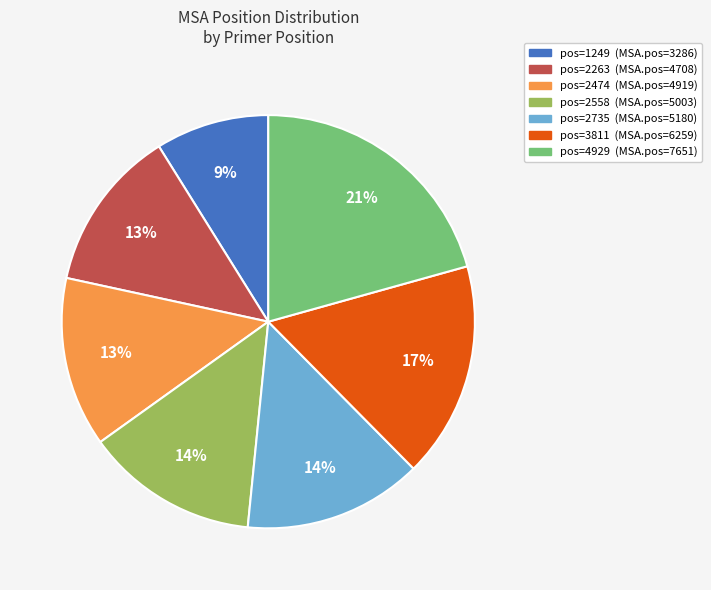

To the nearest percent, what is the difference between the largest and smallest slice percentages?

12%